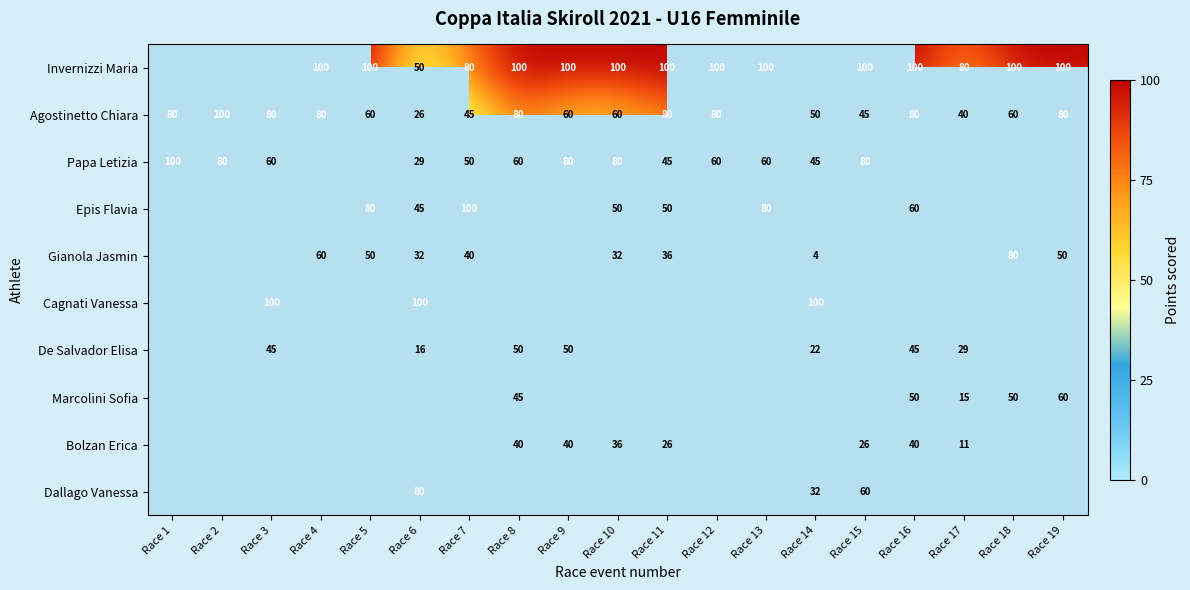

The value of Gianola Jasmin at Race 11 is 20. True or false?

False